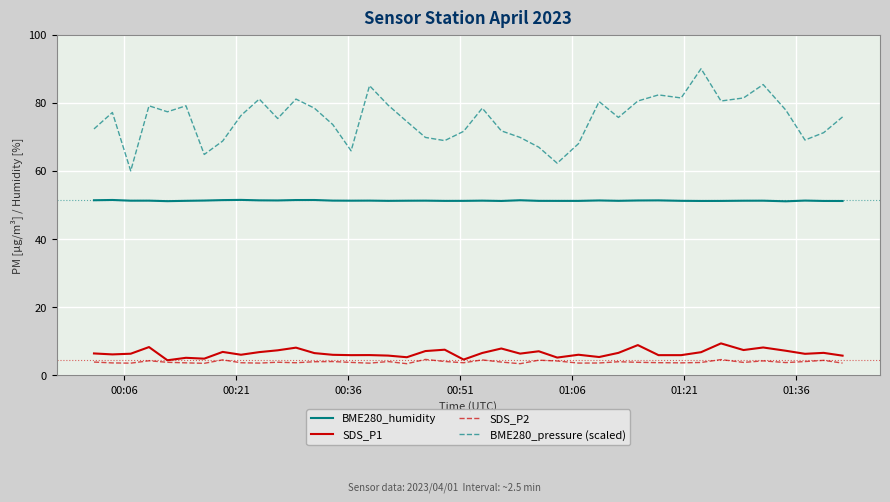

Which series has the largest total across all categories?

BME280_pressure (scaled)